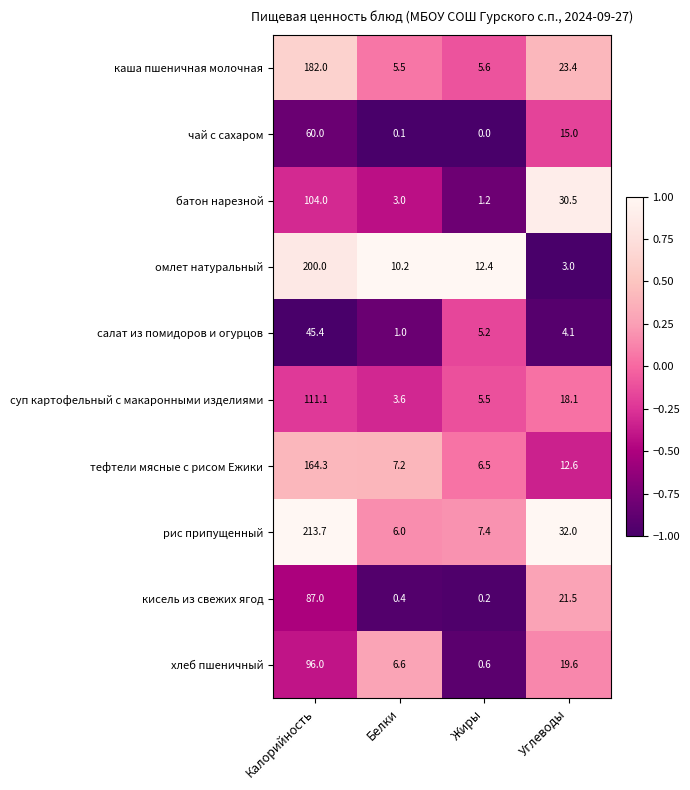

Is it true that кисель из свежих ягод equals 10.4 at Углеводы?

False